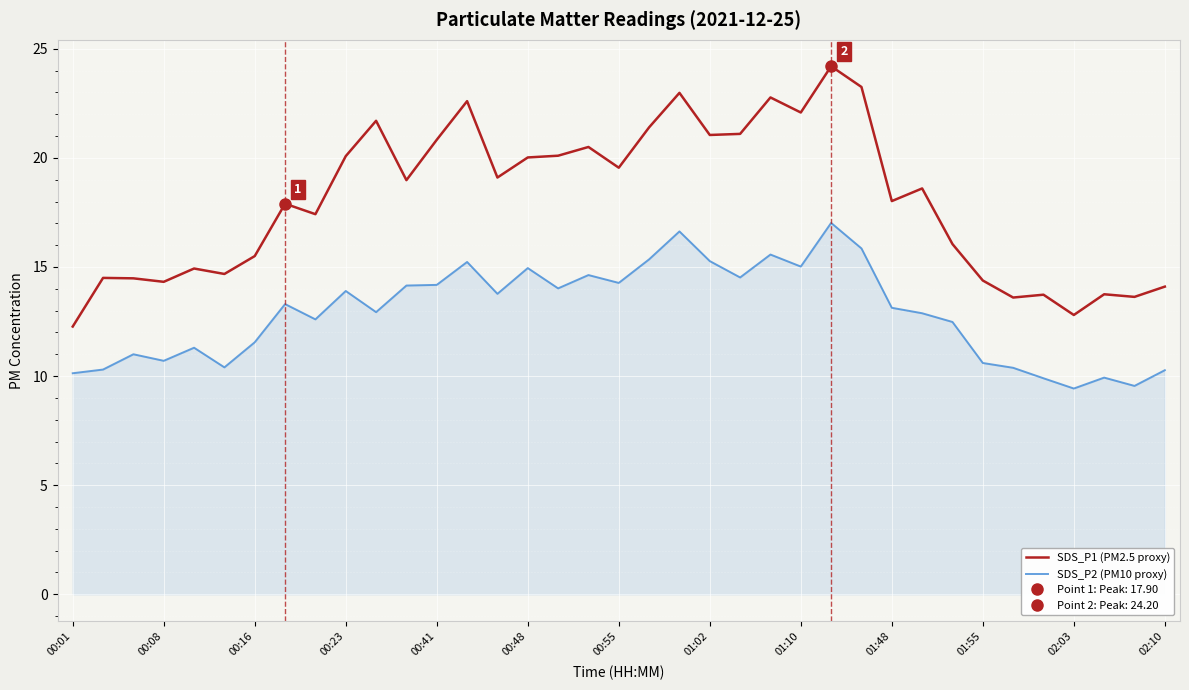

Is it true that SDS_P1 (PM2.5 proxy) equals 21.1 at 01:02?

True